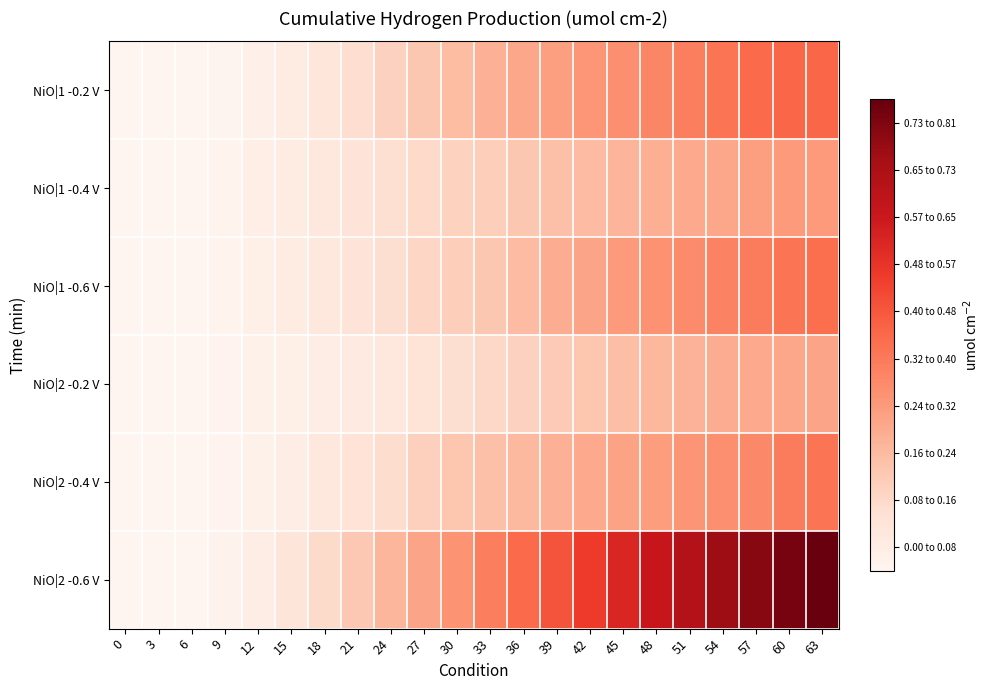

Reading left to right, what are all the values shown in this chart?

NiO|1 -0.2 V: 0=0.0	3=0.0	6=0.0	9=0.0	12=0.0	15=0.0	18=0.1	21=0.1	24=0.1	27=0.2	30=0.2	33=0.2	36=0.2	39=0.3	42=0.3	45=0.3	48=0.3	51=0.4	54=0.4	57=0.4	60=0.4	63=0.4
NiO|1 -0.4 V: 0=0.0	3=0.0	6=0.0	9=0.0	12=0.0	15=0.1	18=0.1	21=0.1	24=0.1	27=0.1	30=0.1	33=0.2	36=0.2	39=0.2	42=0.2	45=0.2	48=0.2	51=0.2	54=0.3	57=0.3	60=0.3	63=0.3
NiO|1 -0.6 V: 0=0.0	3=0.0	6=0.0	9=0.0	12=0.0	15=0.0	18=0.1	21=0.1	24=0.1	27=0.1	30=0.1	33=0.2	36=0.2	39=0.2	42=0.3	45=0.3	48=0.3	51=0.3	54=0.3	57=0.4	60=0.4	63=0.4
NiO|2 -0.2 V: 0=0.0	3=0.0	6=0.0	9=0.0	12=0.0	15=0.0	18=0.0	21=0.1	24=0.1	27=0.1	30=0.1	33=0.1	36=0.1	39=0.2	42=0.2	45=0.2	48=0.2	51=0.2	54=0.2	57=0.2	60=0.3	63=0.3
NiO|2 -0.4 V: 0=0.0	3=0.0	6=0.0	9=0.0	12=0.0	15=0.0	18=0.1	21=0.1	24=0.1	27=0.1	30=0.2	33=0.2	36=0.2	39=0.2	42=0.2	45=0.3	48=0.3	51=0.3	54=0.3	57=0.3	60=0.4	63=0.4
NiO|2 -0.6 V: 0=0.0	3=0.0	6=0.0	9=0.0	12=0.0	15=0.1	18=0.1	21=0.2	24=0.2	27=0.3	30=0.3	33=0.3	36=0.4	39=0.5	42=0.5	45=0.6	48=0.6	51=0.7	54=0.7	57=0.8	60=0.8	63=0.8